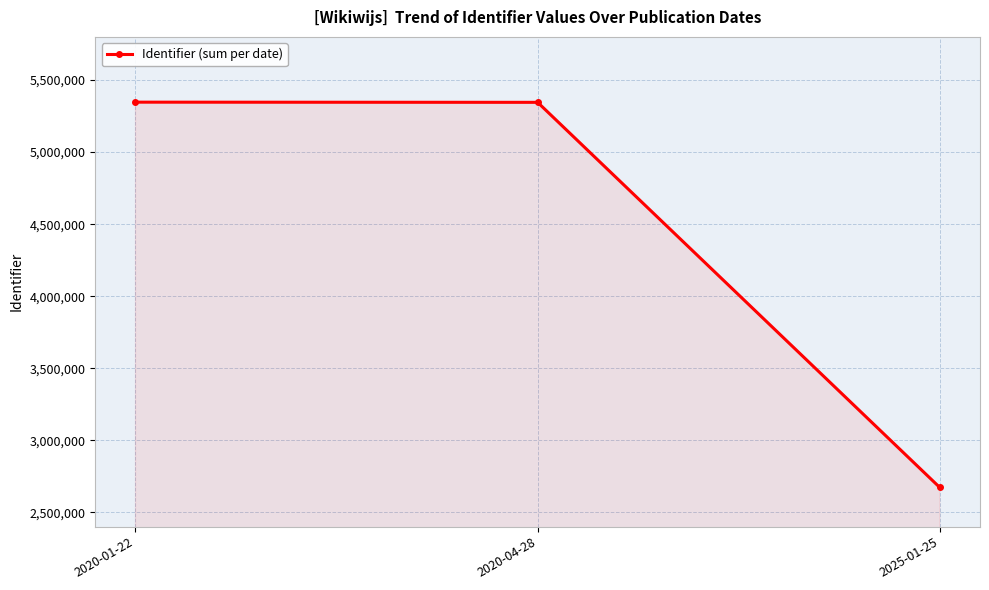

What is the difference between the maximum and minimum values?

2674952